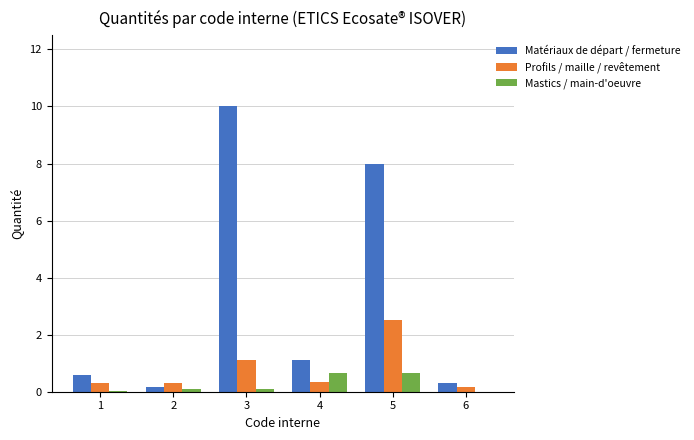

Which series has the largest total across all categories?

Matériaux de départ / fermeture